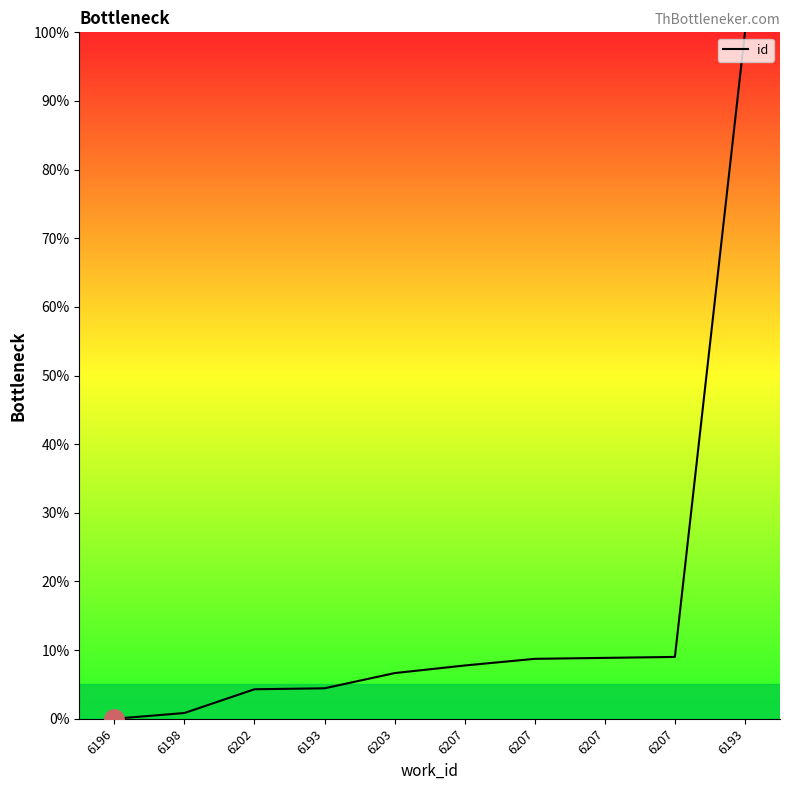

What is the label of the 4th point from the left?

6193